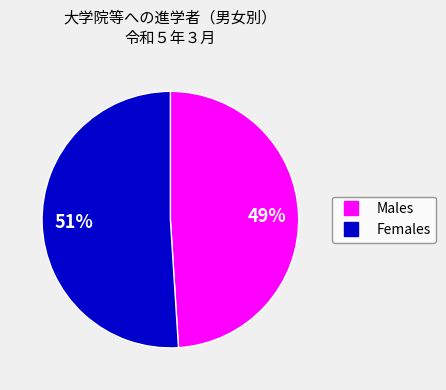

To the nearest percent, what is the average slice percentage?

50%